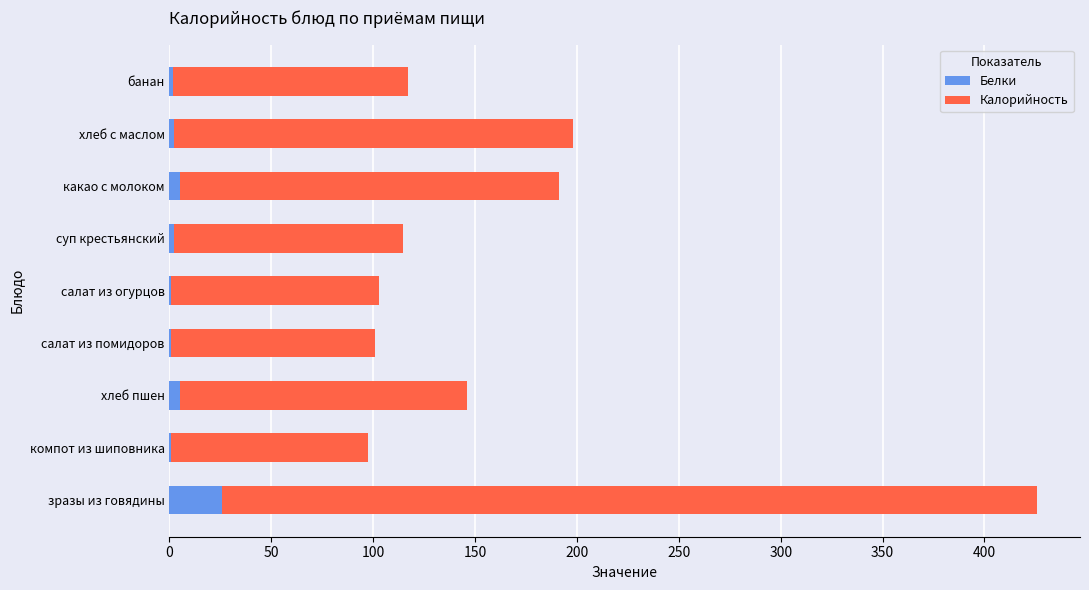

At which category is the sum across all series the highest?

зразы из говядины